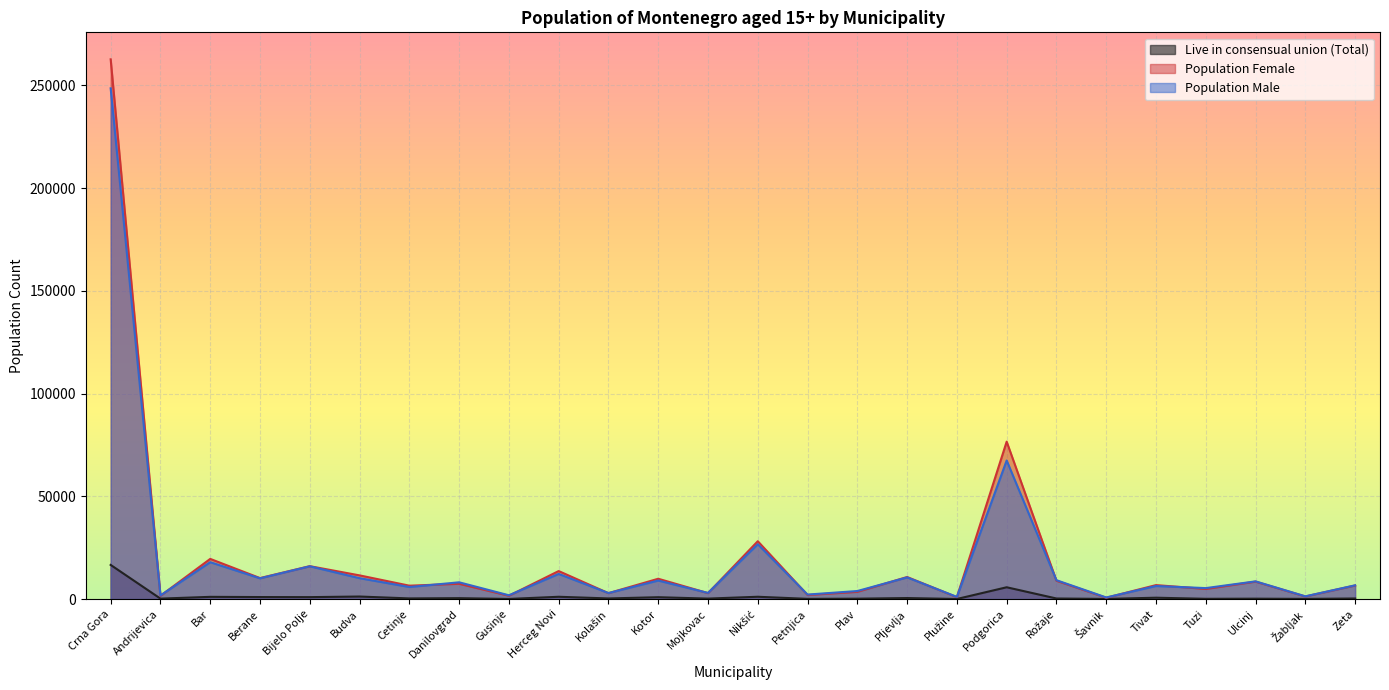

What is the value of the Population Male point at the 25th from the left?

1307